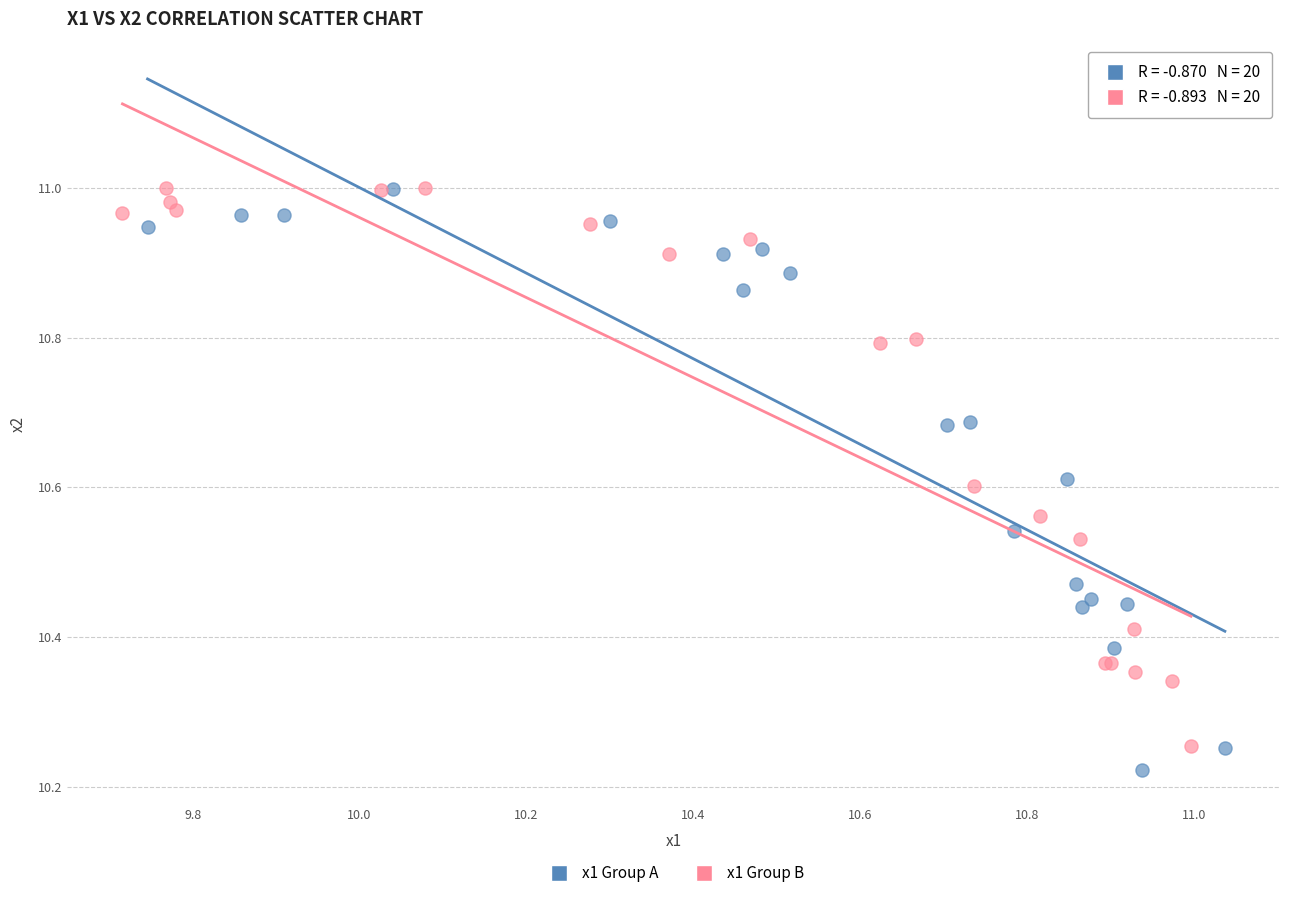

Which series contains the lowest Y value?

x1 Group A